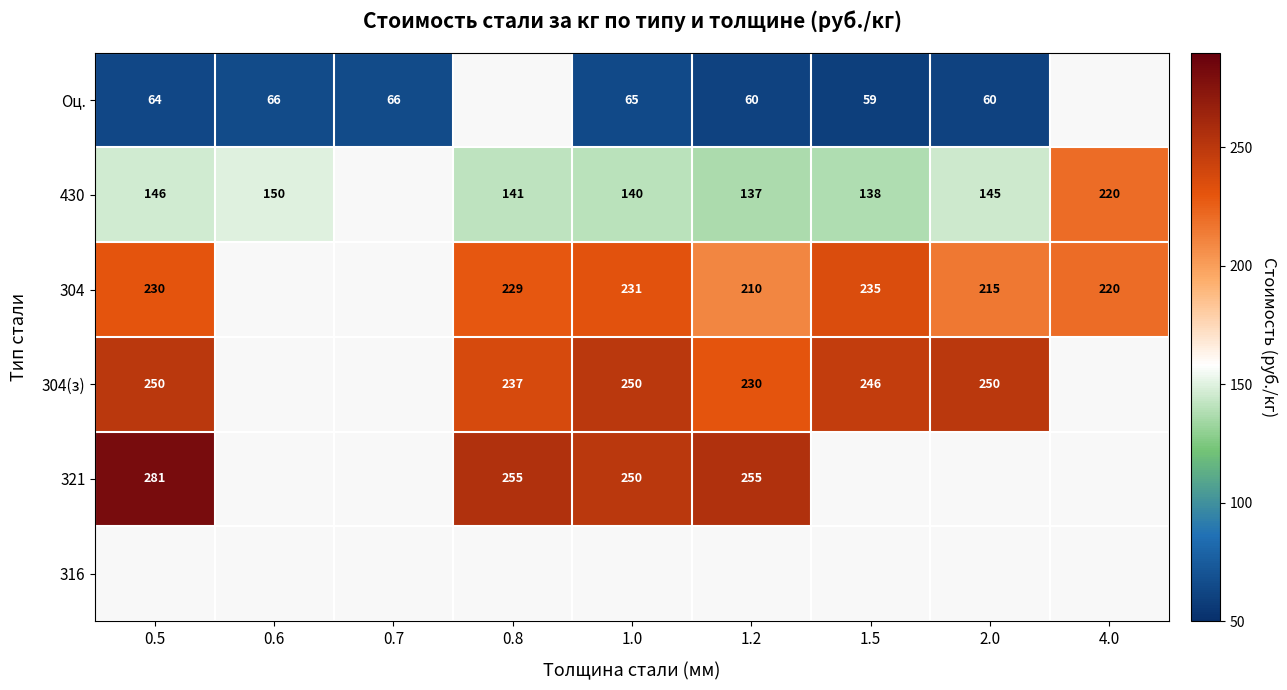

The value of Оц. at 1.5 is 104.5. True or false?

False